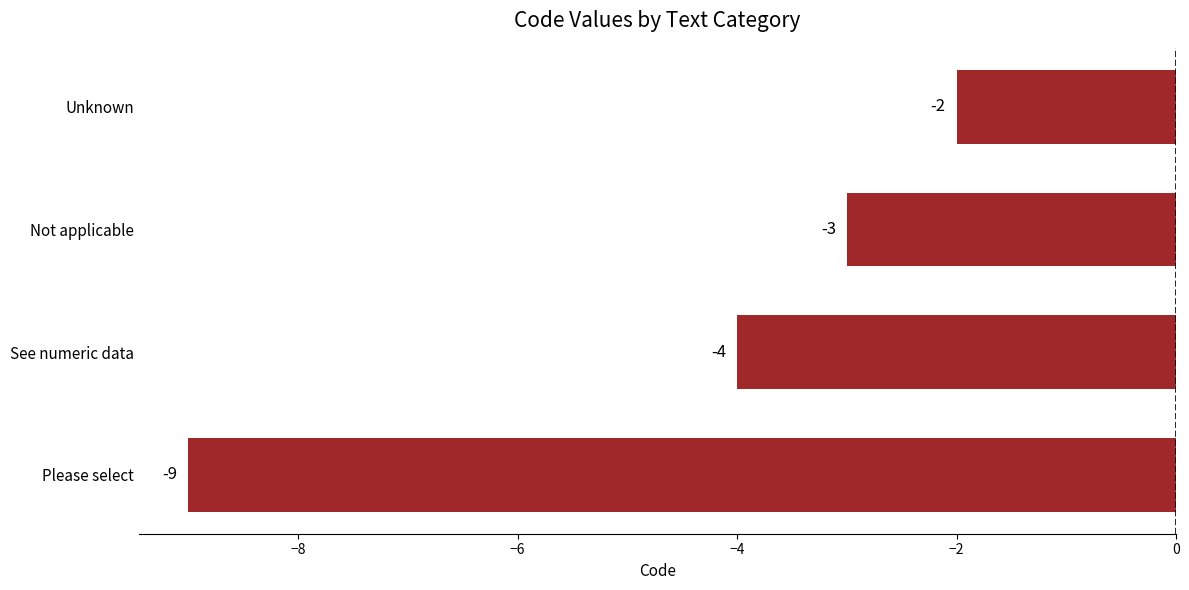

The chart shows a value of -13 at Please select. True or false?

False